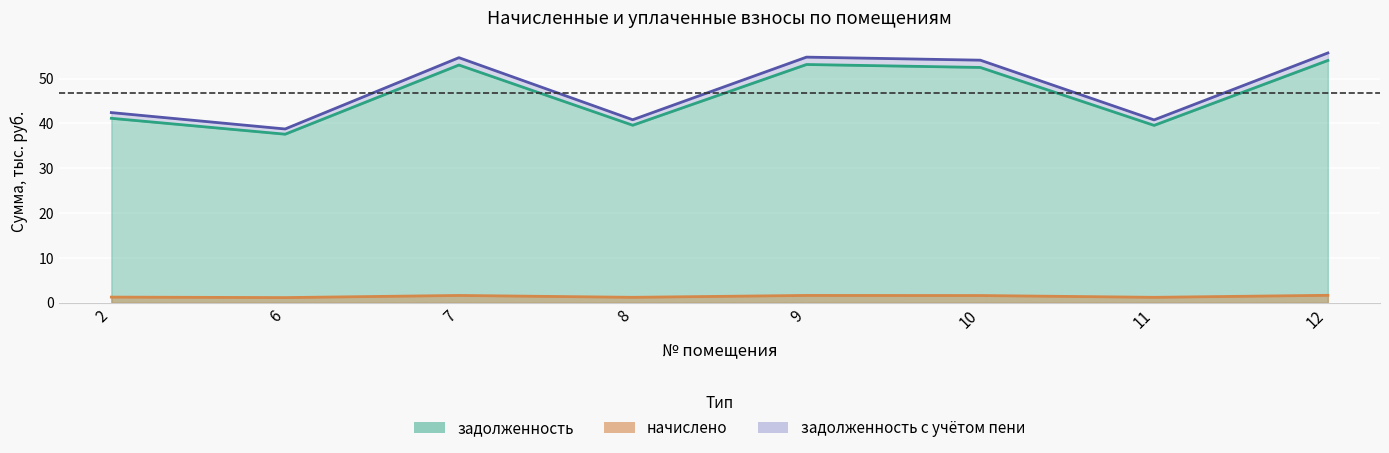

Reading left to right, extract all data points from this chart.

zadolzhennost: 41.1	37.6	53.0	39.6	53.1	52.5	39.6	54.0
nachisleno: 1.3	1.2	1.6	1.2	1.6	1.6	1.2	1.7
zadolzhennost_peni: 42.4	38.8	54.6	40.8	54.8	54.1	40.8	55.7